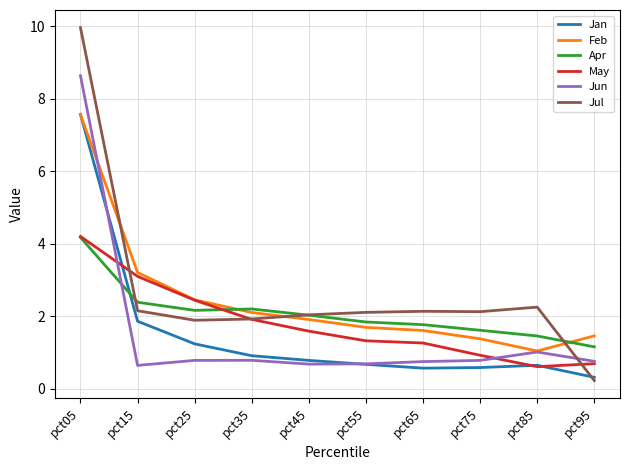

What is the sum of all Jul values?

26.8